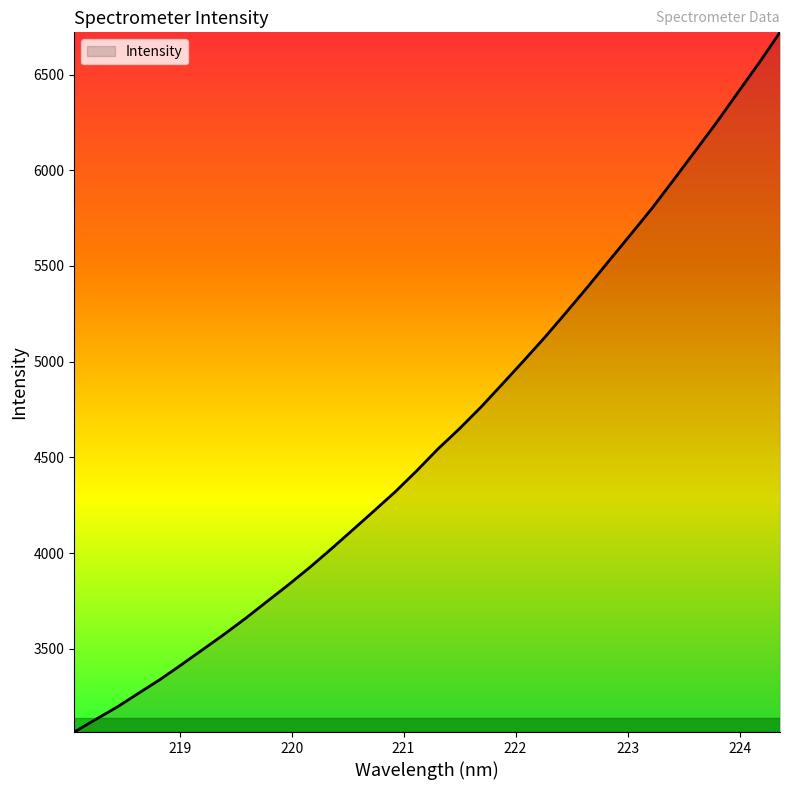

What is the difference between the maximum and minimum values?

3655.8